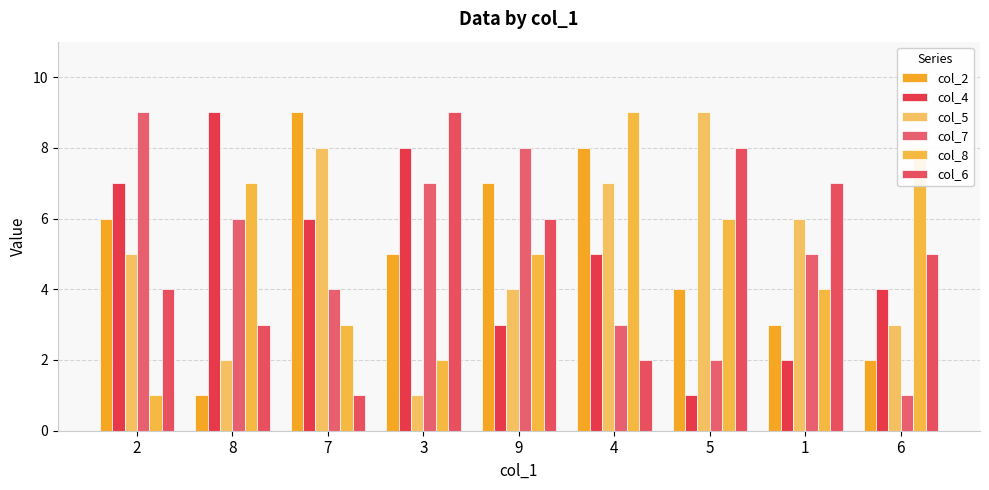

What is the spread (max minus min) of values at 9?

5